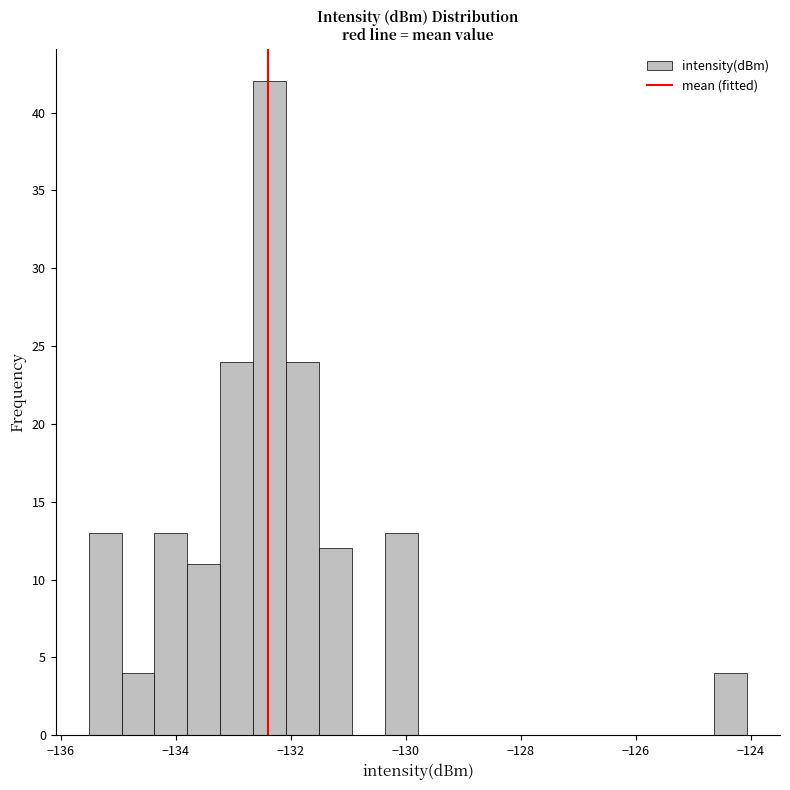

Read against the x-axis, roughly where is the centre of the tallest bar?

-132.4